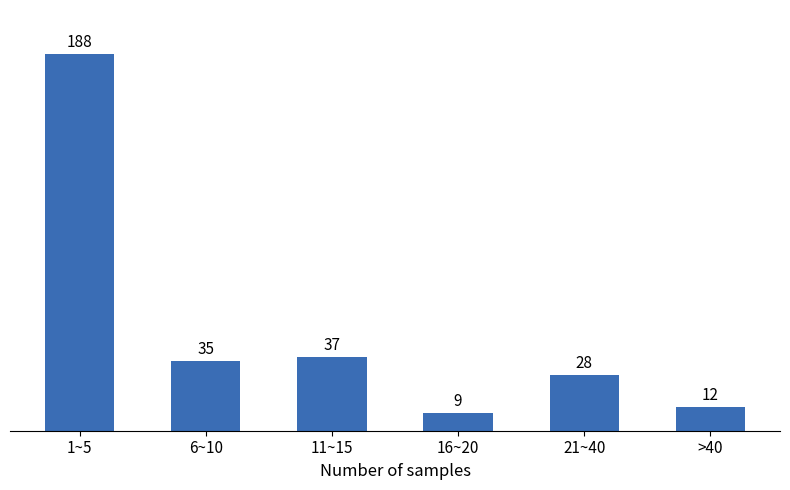

Reading left to right, transcribe all the data shown in this chart.

1~5=188	6~10=35	11~15=37	16~20=9	21~40=28	>40=12